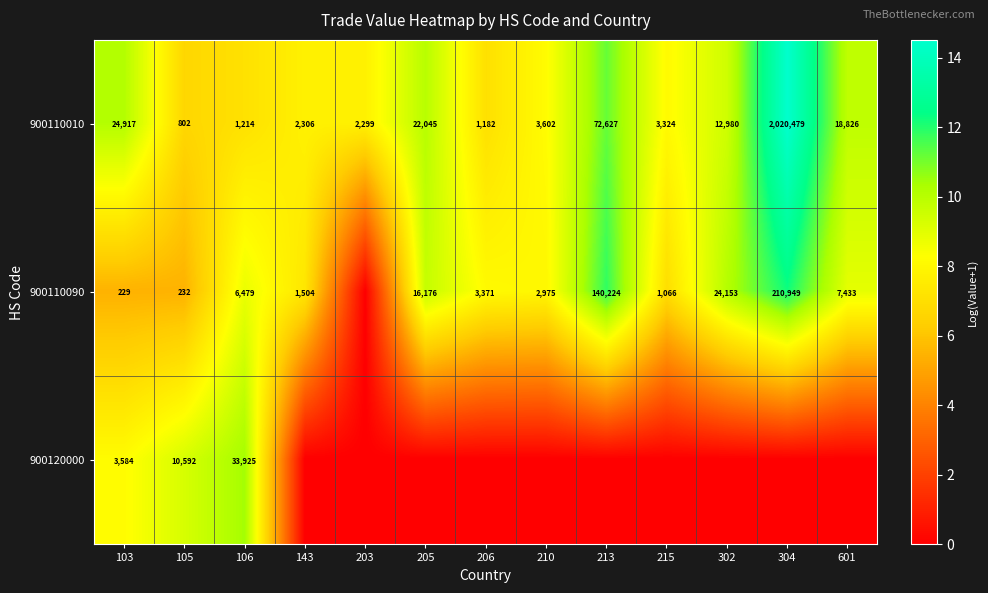

Is it true that 900120000 equals 14.4 at 103?

False